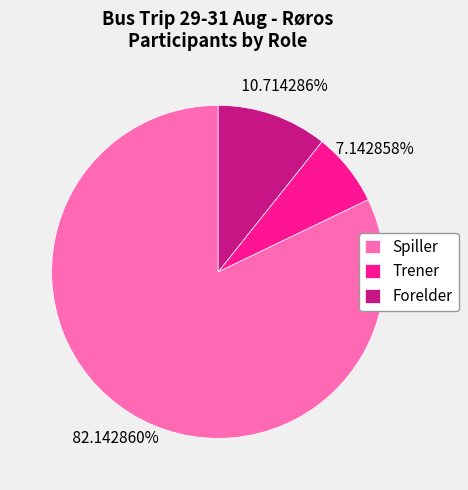

What is the largest slice in the pie chart?

Spiller